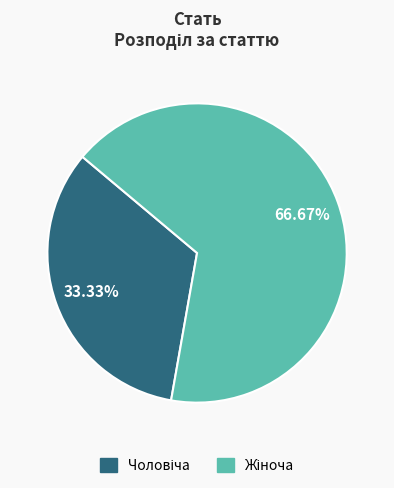

Count the number of slices in the pie.

2